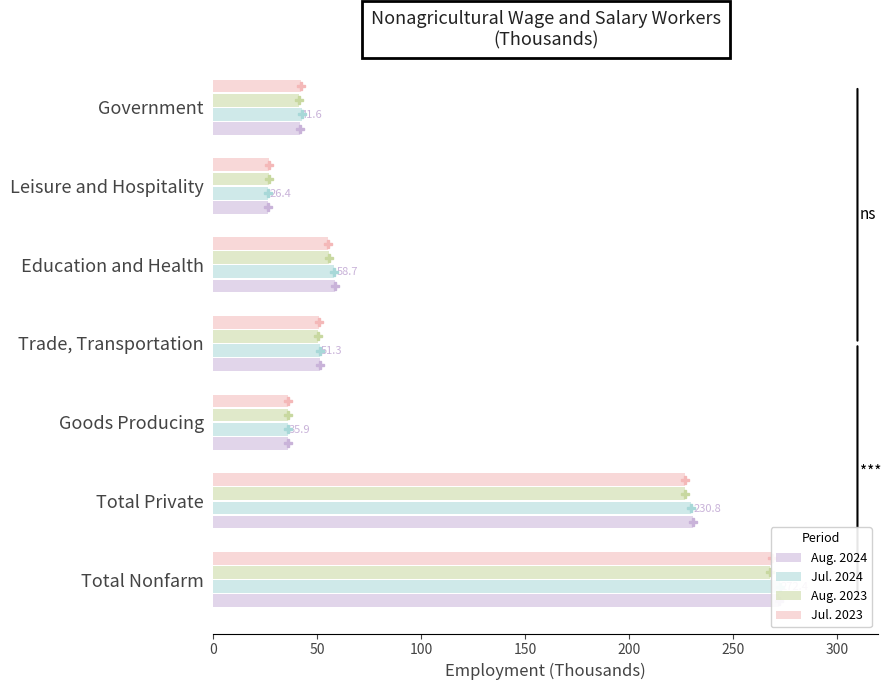

What is the greatest value displayed?

272.7